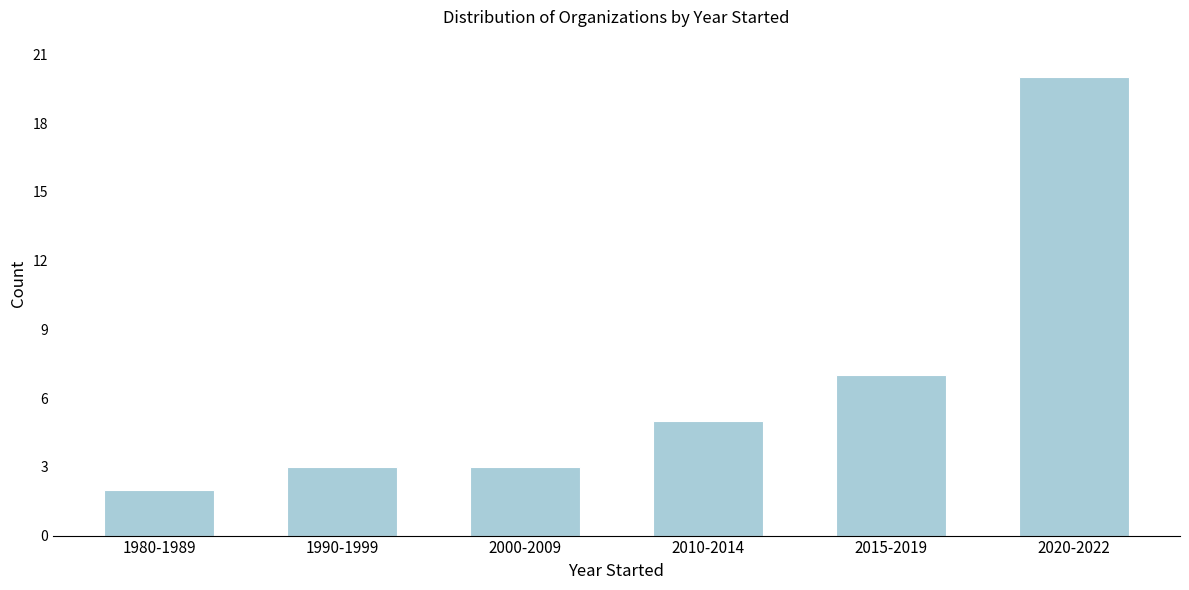

Reading left to right, extract all data points from this chart.

2	3	3	5	7	20